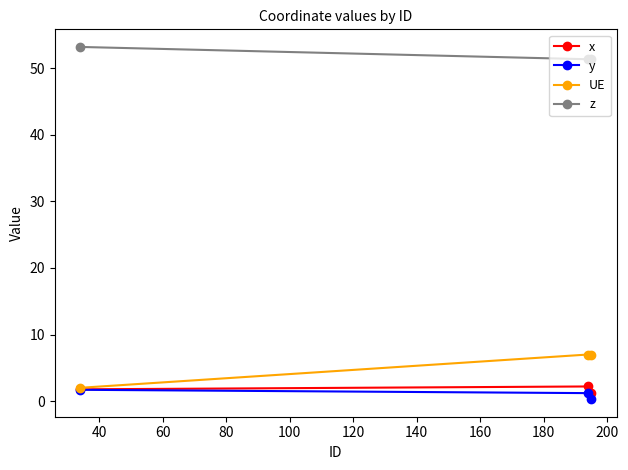

What is the maximum value for z?

53.2